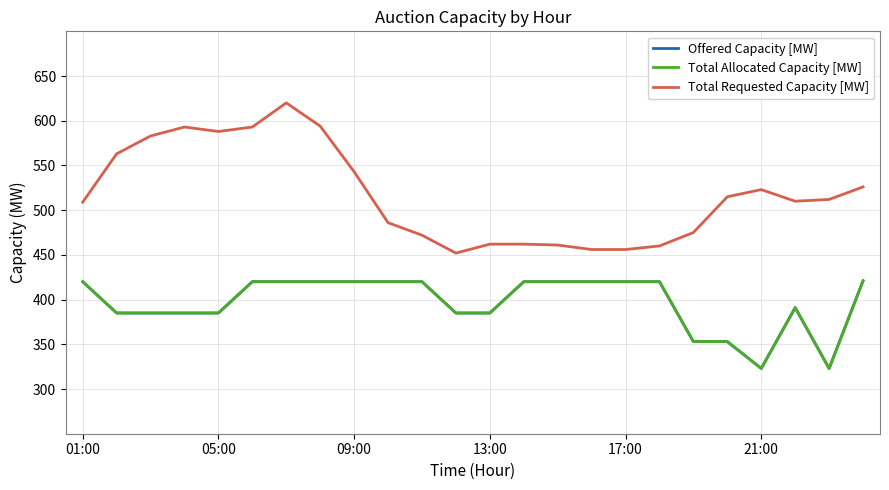

True or false: Offered Capacity [MW] and Total Requested Capacity [MW] intersect in this chart.

False